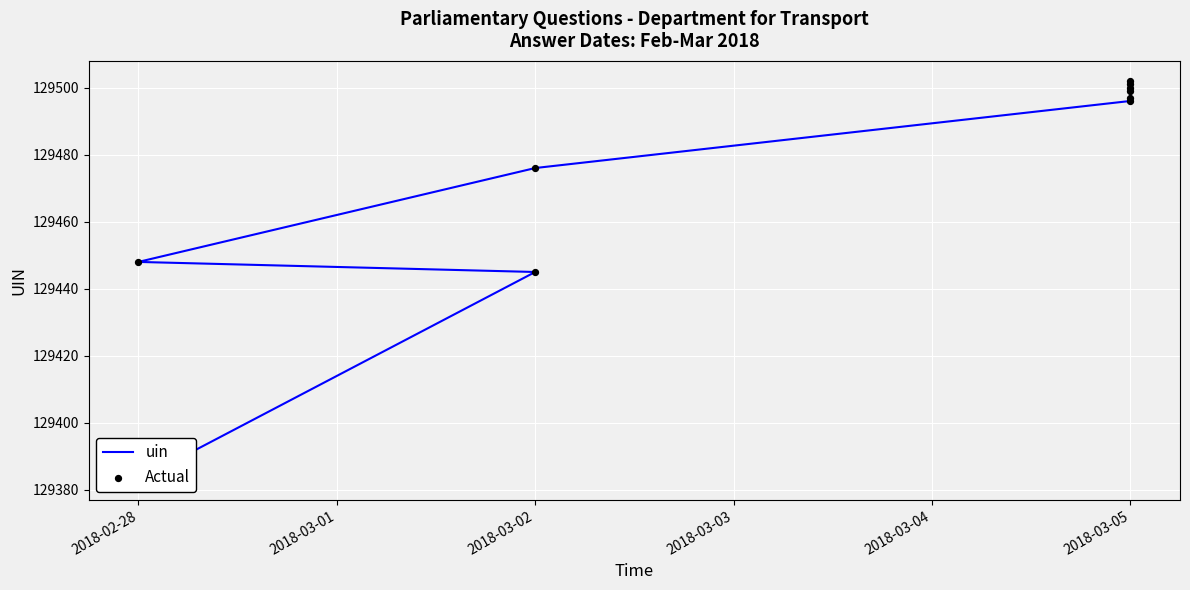

At how many categories does at least one series exceed 129473?

7